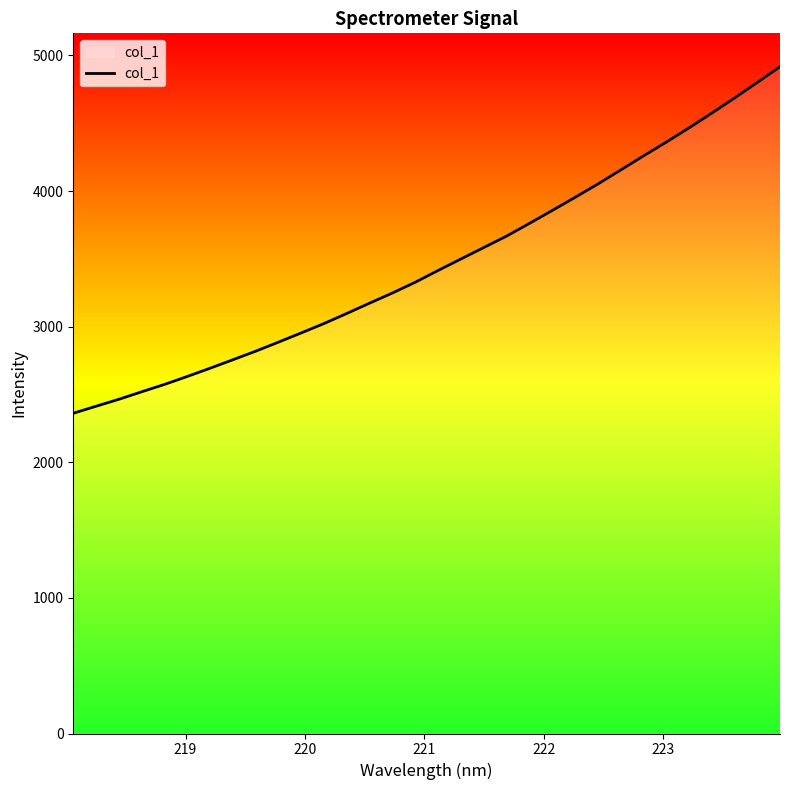

Does the chart have visible grid lines?

No